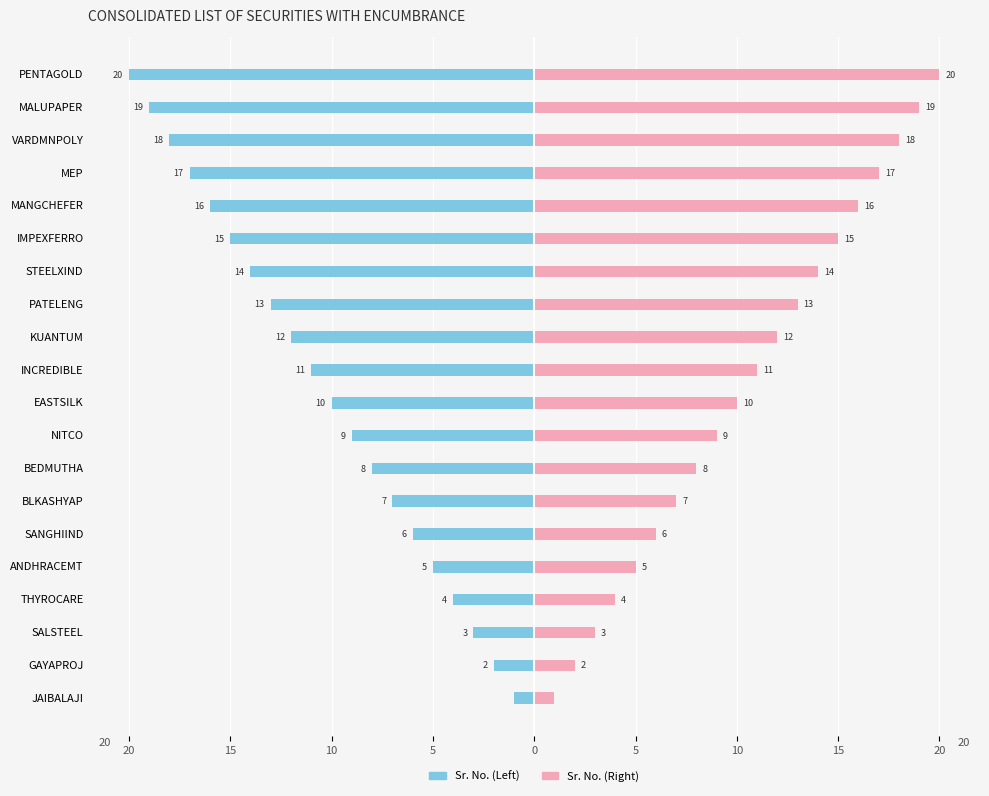

What are all the series names shown in the legend?

Sr. No. (Left), Sr. No. (Right)